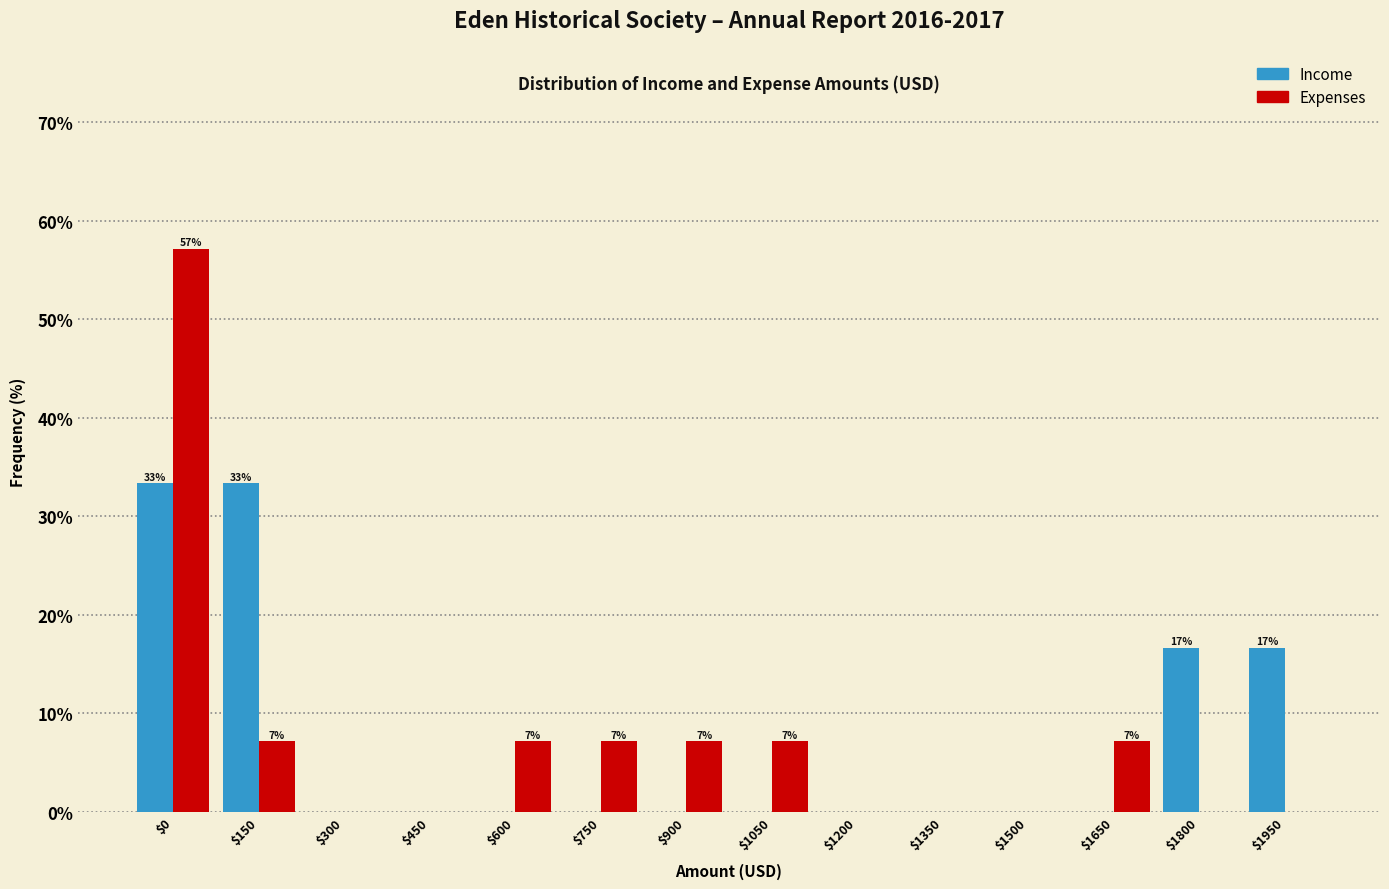

What is the highest value of the Expenses series?

57.1